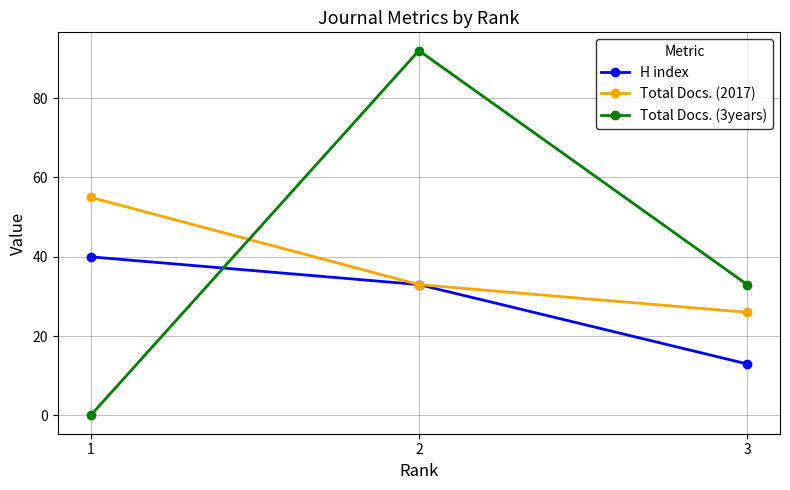

What is the spread (max minus min) of values at 3?

20